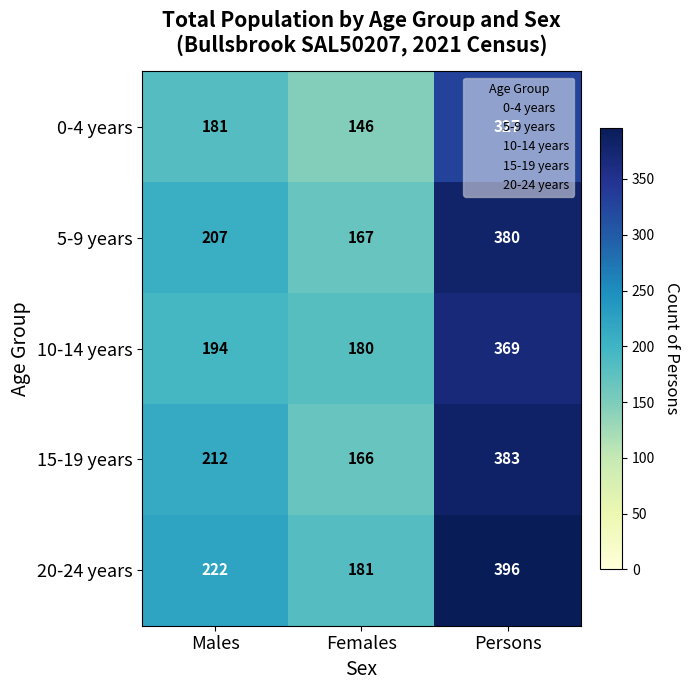

Where is 15-19 years nearest to the value 274?

Males